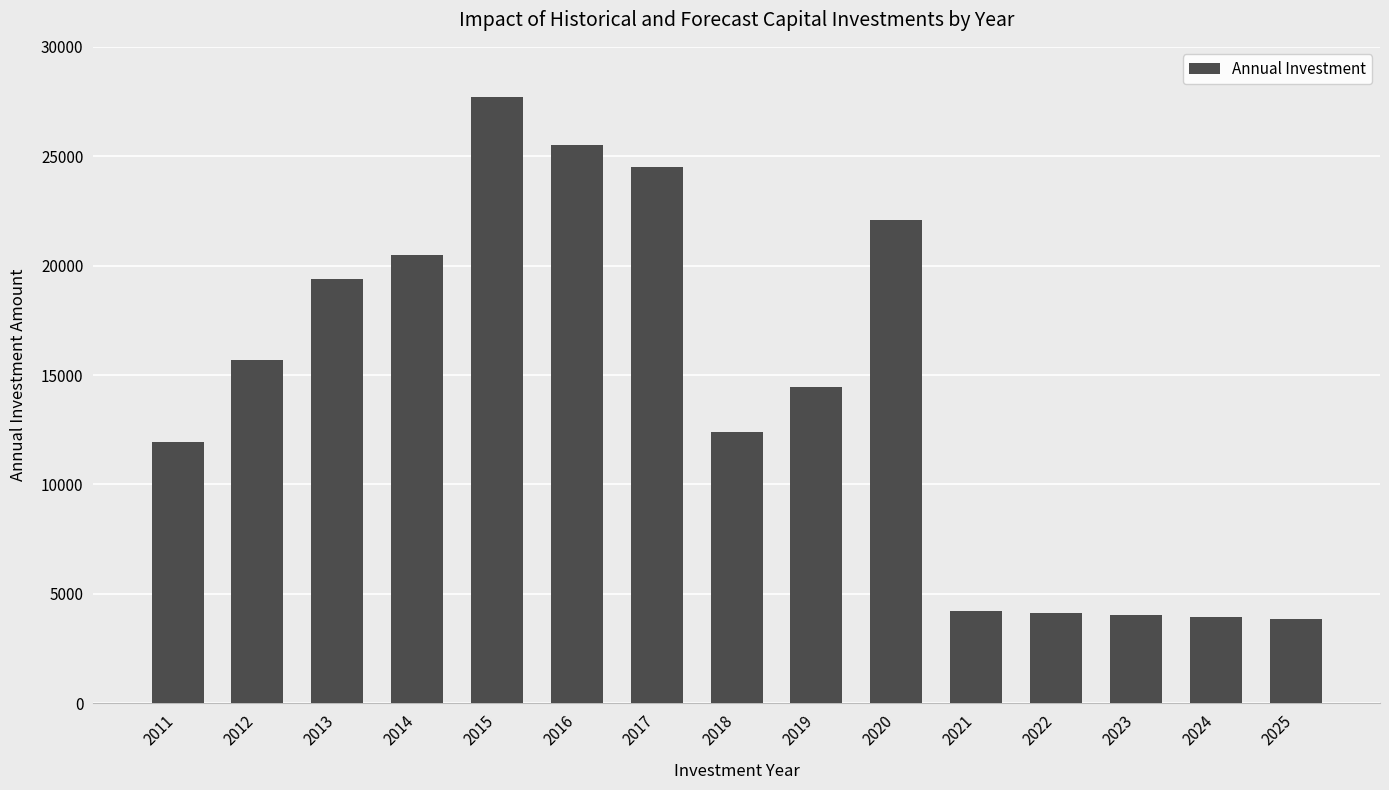

Approximately how many times larger is the value at 2020 compared to 2023?

5.5